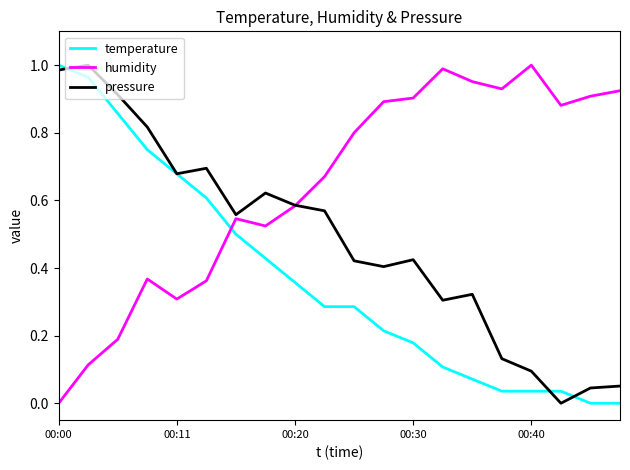

In pressure, how many points are lower than both neighbors (excluding endpoints)?

5